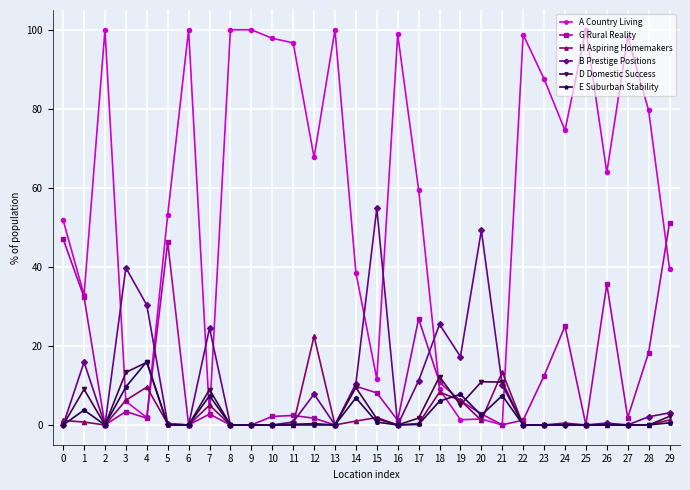

Where is the first local minimum for D Domestic Success?

2